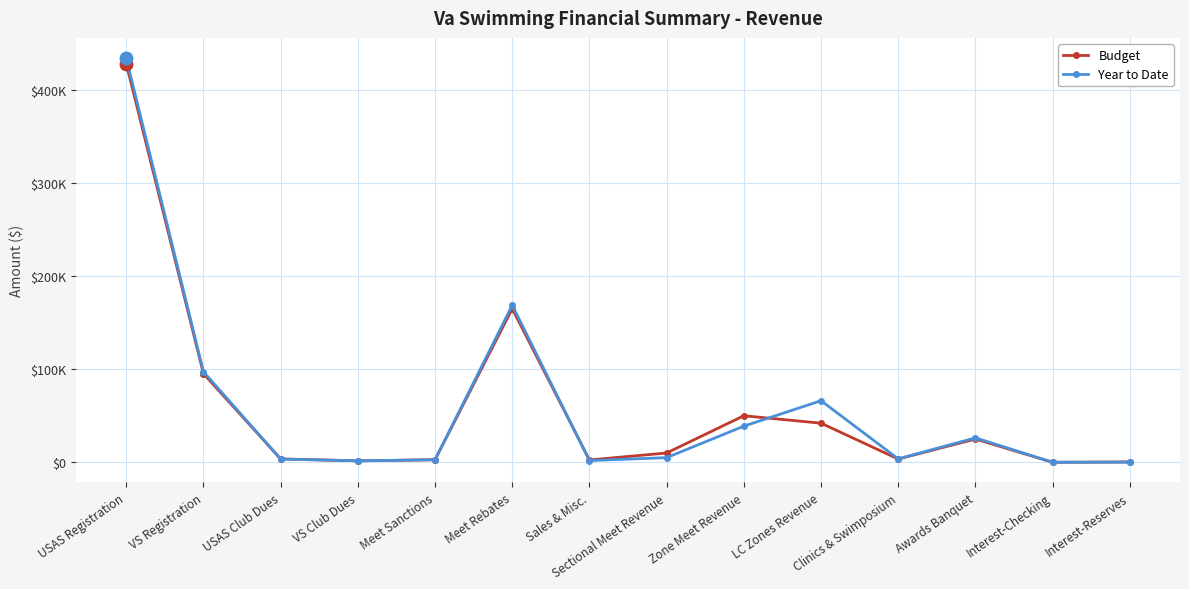

True or false: Year to Date has a value of 2780.0 at Meet Sanctions.

True